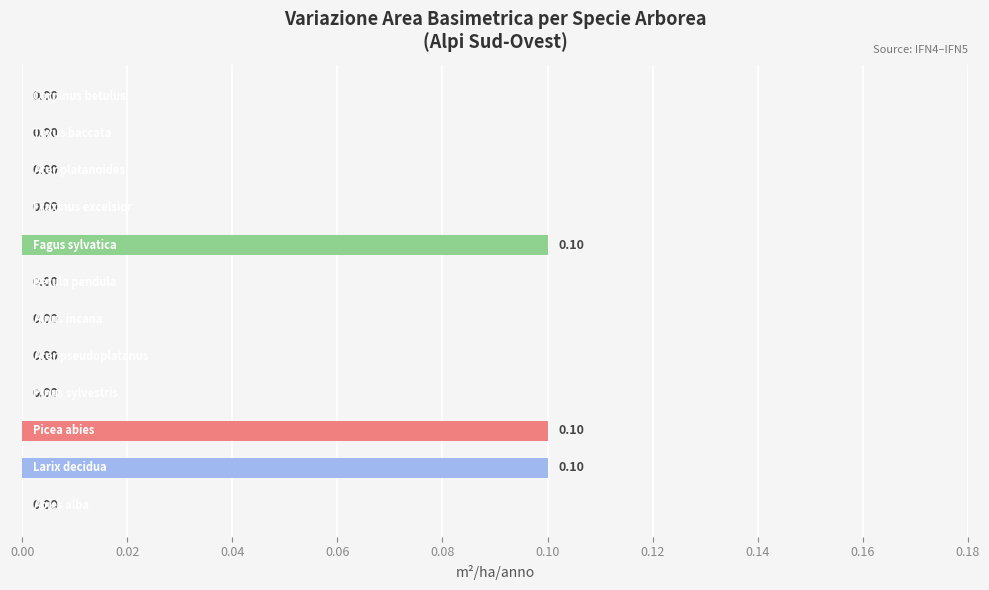

Are the bars horizontal?

Yes